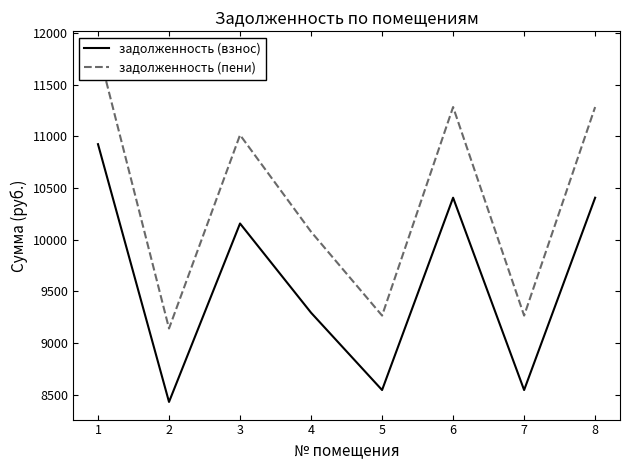

True or false: задолженность (взнос) has more than 1 interior local peaks.

True